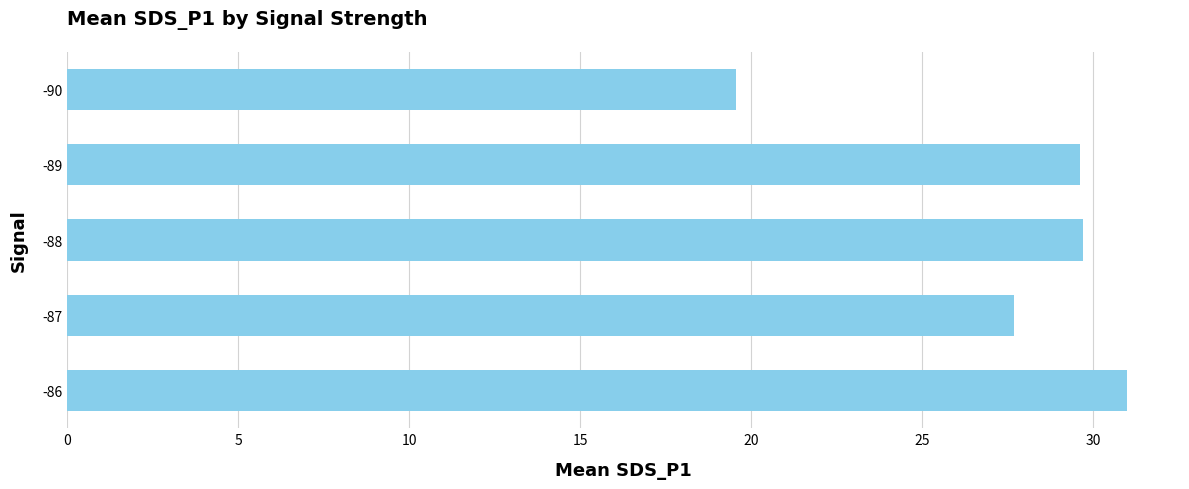

What is the difference between the second highest and second lowest values?

2.0